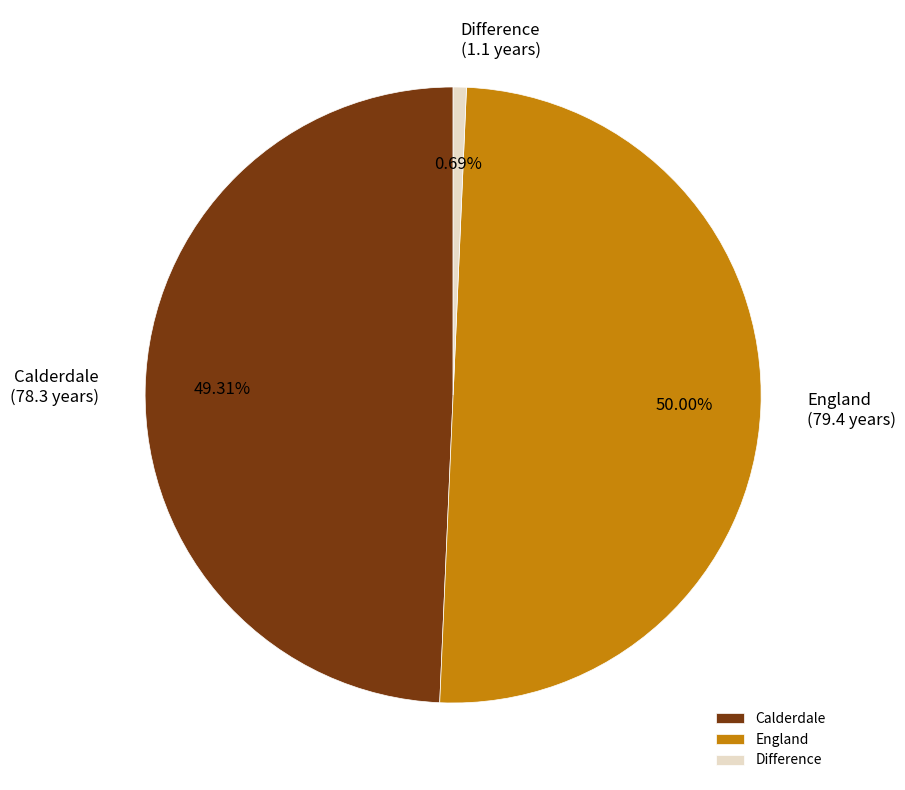

Approximately how many times larger is the value at Calderdale compared to England?

1.0